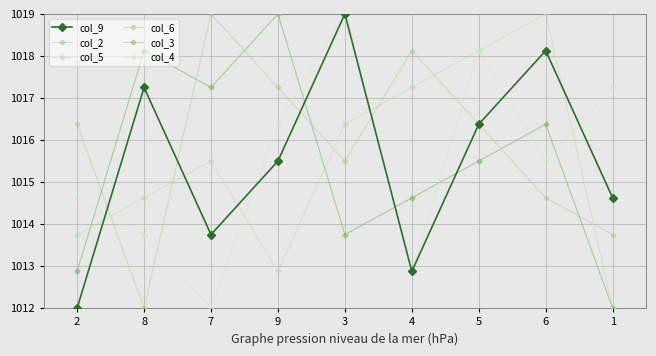

Which category has the lowest value in the col_3 series?

1